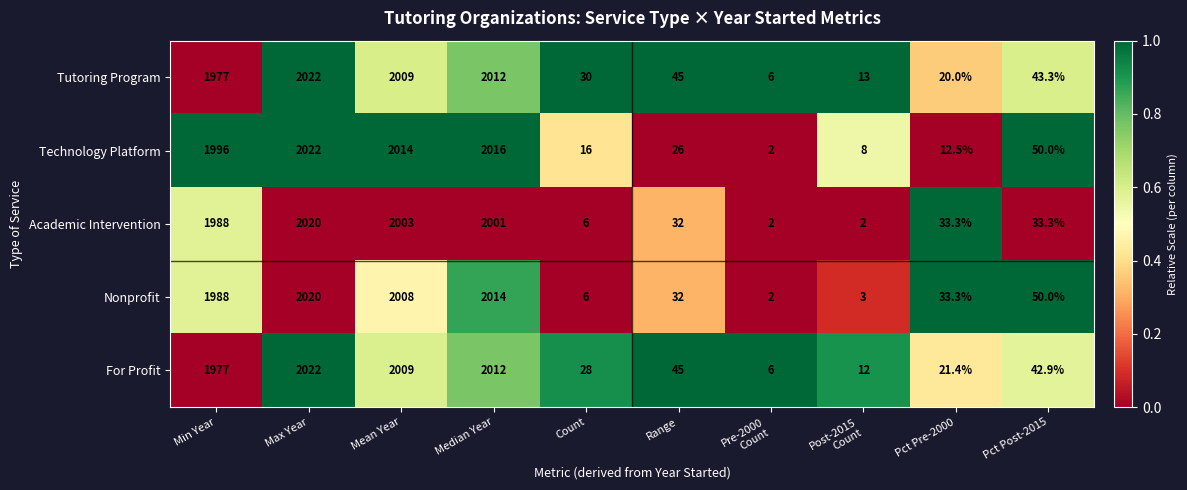

How many data points does each series have?

10